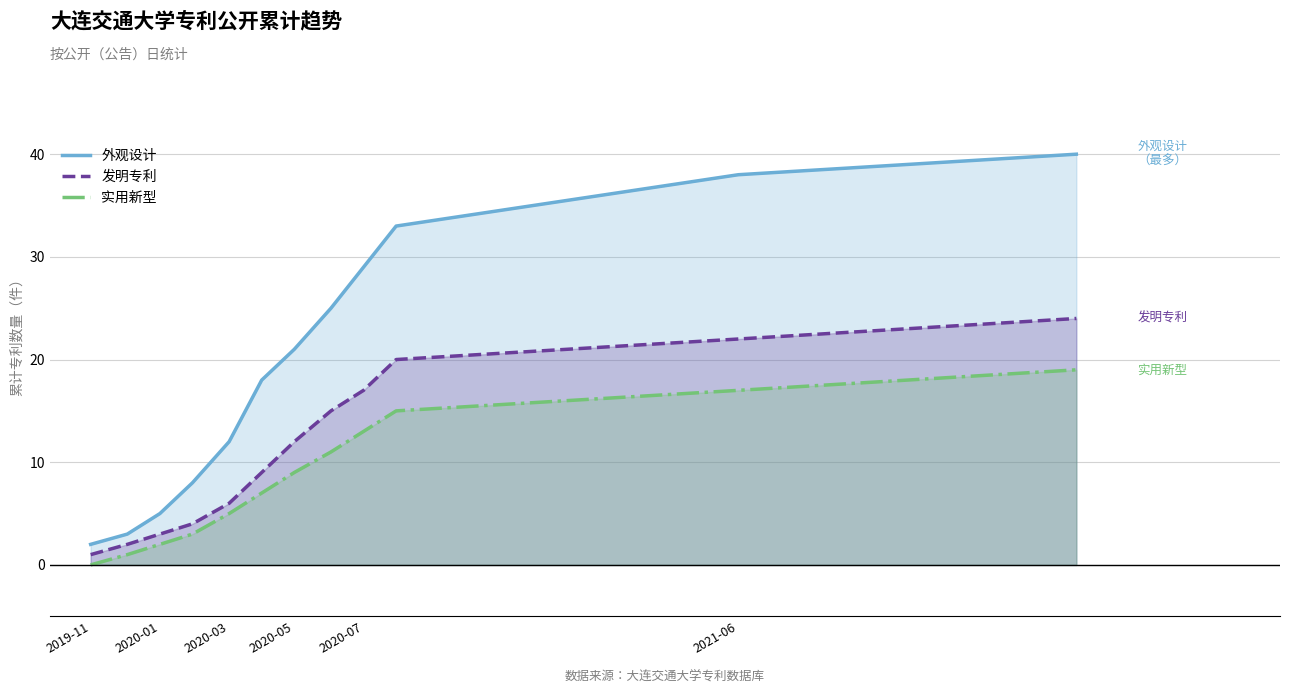

What is the value of the 实用新型 point at the 6th from the left?

7